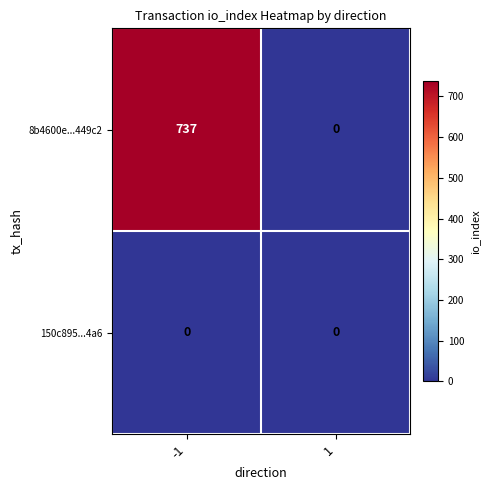

How many positive values does the 8b4600e...449c2 series have?

1